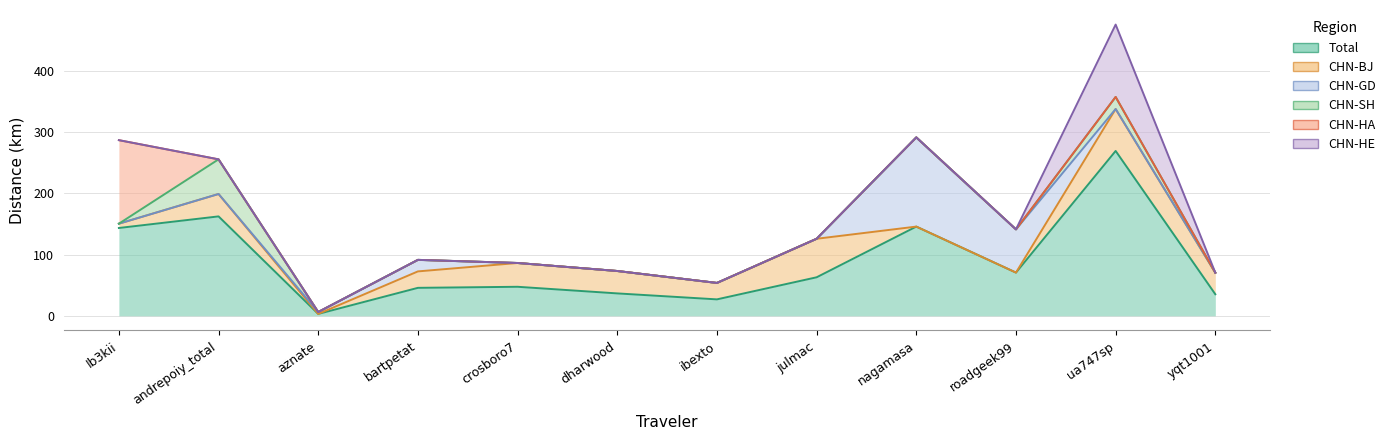

What is the difference between the maximum and minimum values in the CHN-SH series?

56.5